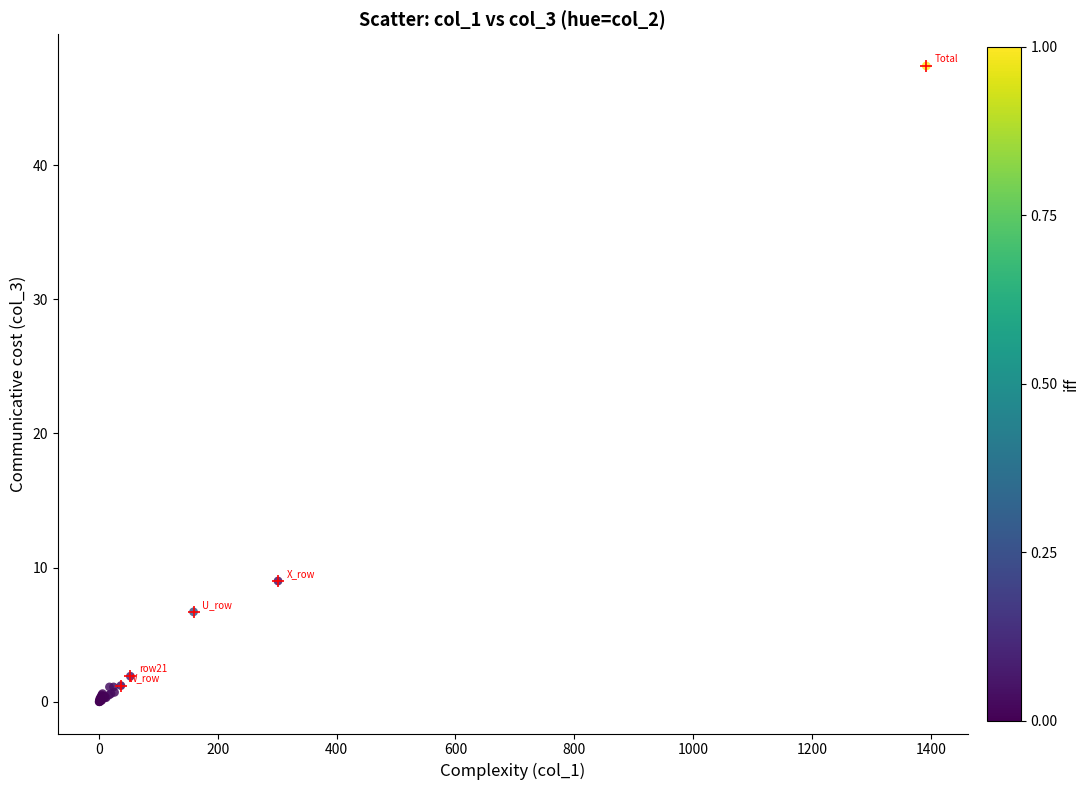

What Y value in the scatter plot is closest to 23?

9.0